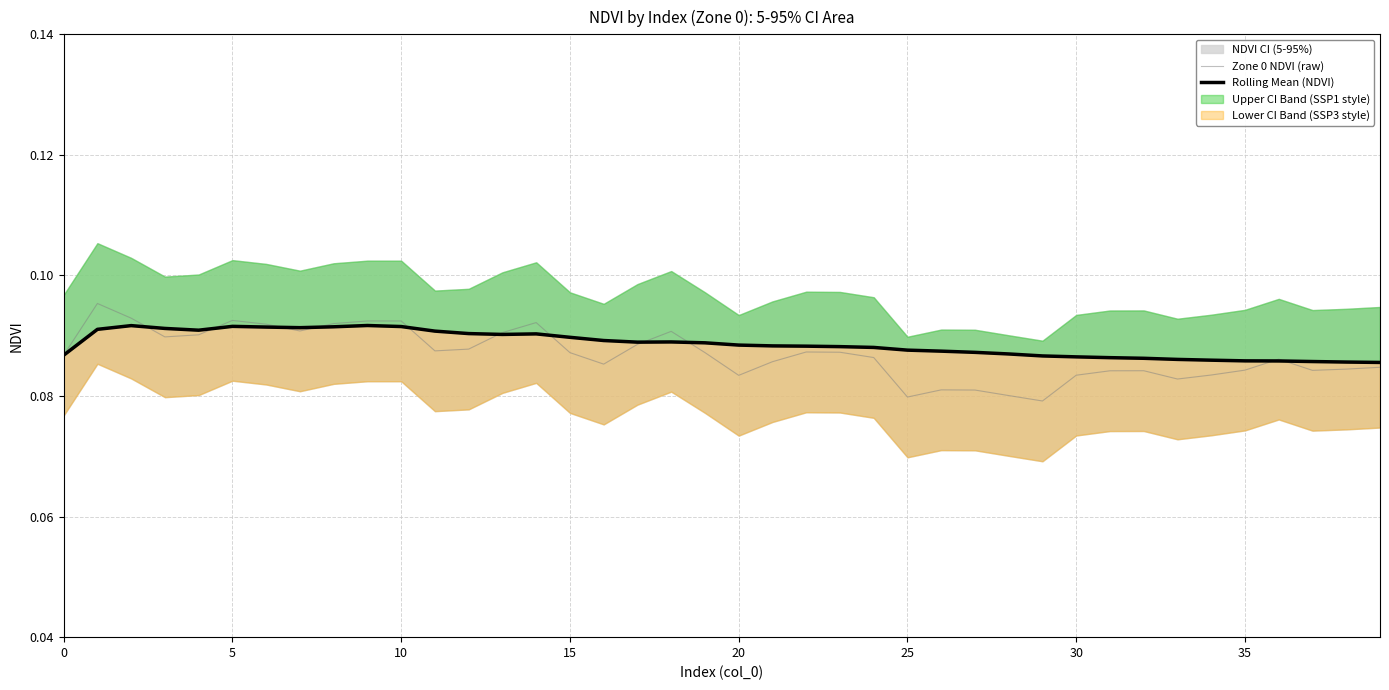

Reading left to right, list all the values displayed in this chart.

Zone 0 NDVI (raw): 0.1	0.1	0.1	0.1	0.1	0.1	0.1	0.1	0.1	0.1	0.1	0.1	0.1	0.1	0.1	0.1	0.1	0.1	0.1	0.1	0.1	0.1	0.1	0.1	0.1	0.1	0.1	0.1	0.1	0.1	0.1	0.1	0.1	0.1	0.1	0.1	0.1	0.1	0.1	0.1
Rolling Mean (NDVI): 0.1	0.1	0.1	0.1	0.1	0.1	0.1	0.1	0.1	0.1	0.1	0.1	0.1	0.1	0.1	0.1	0.1	0.1	0.1	0.1	0.1	0.1	0.1	0.1	0.1	0.1	0.1	0.1	0.1	0.1	0.1	0.1	0.1	0.1	0.1	0.1	0.1	0.1	0.1	0.1